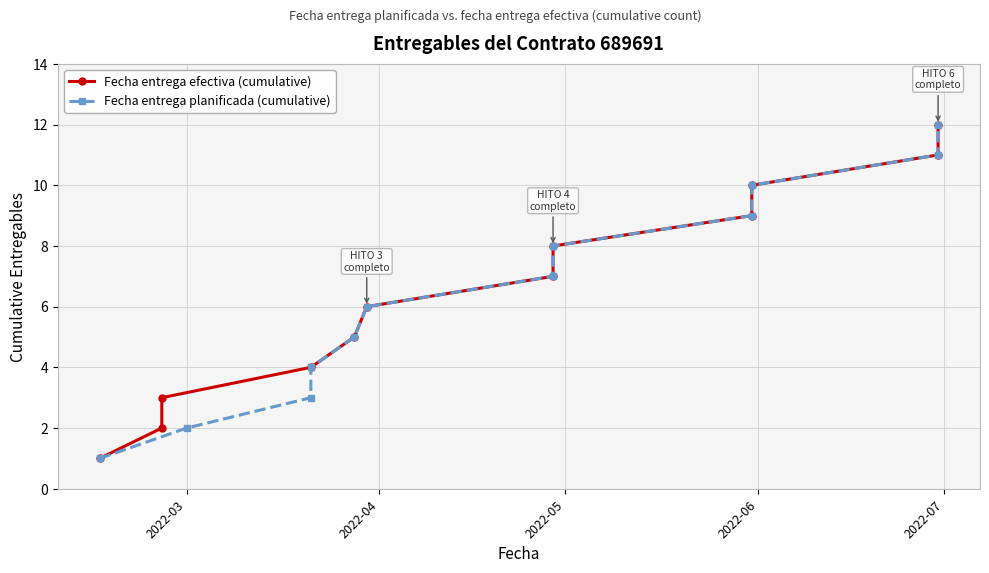

True or false: Fecha entrega planificada (cumulative) has more than 0 interior local peaks.

False